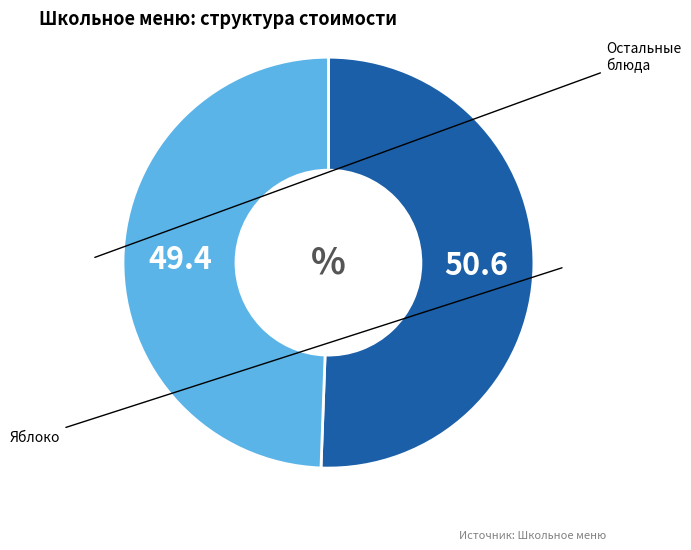

Is there a majority slice in this chart?

Yes